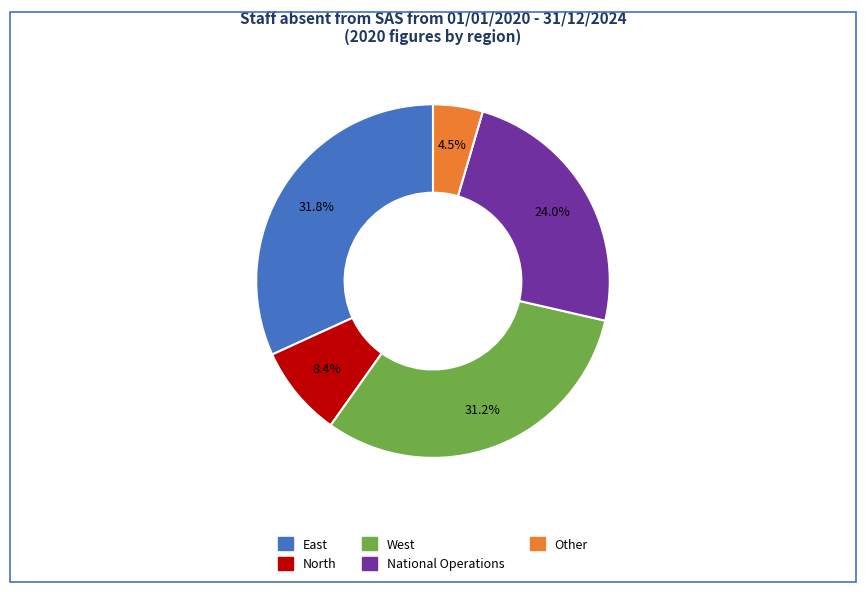

To the nearest percent, what portion does West represent?

31%